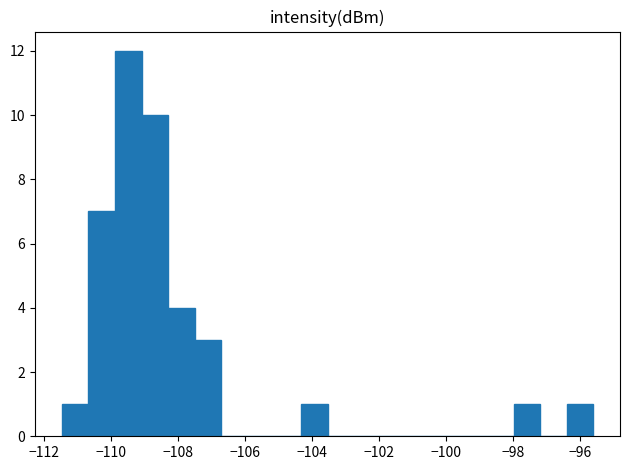

Around what value on the x-axis is the tallest bar? Give the approximate position of its centre, as read against the axis.

-109.4